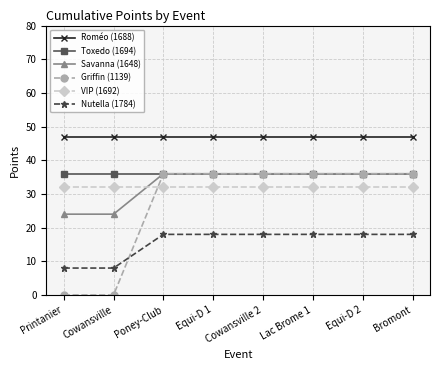

What position from the left is Cowansville 2?

5